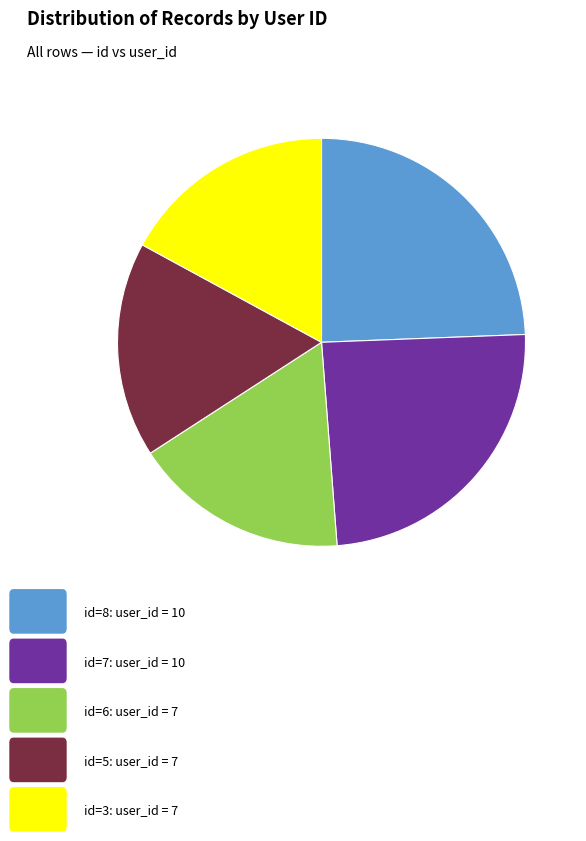

Does any single category account for the majority?

No